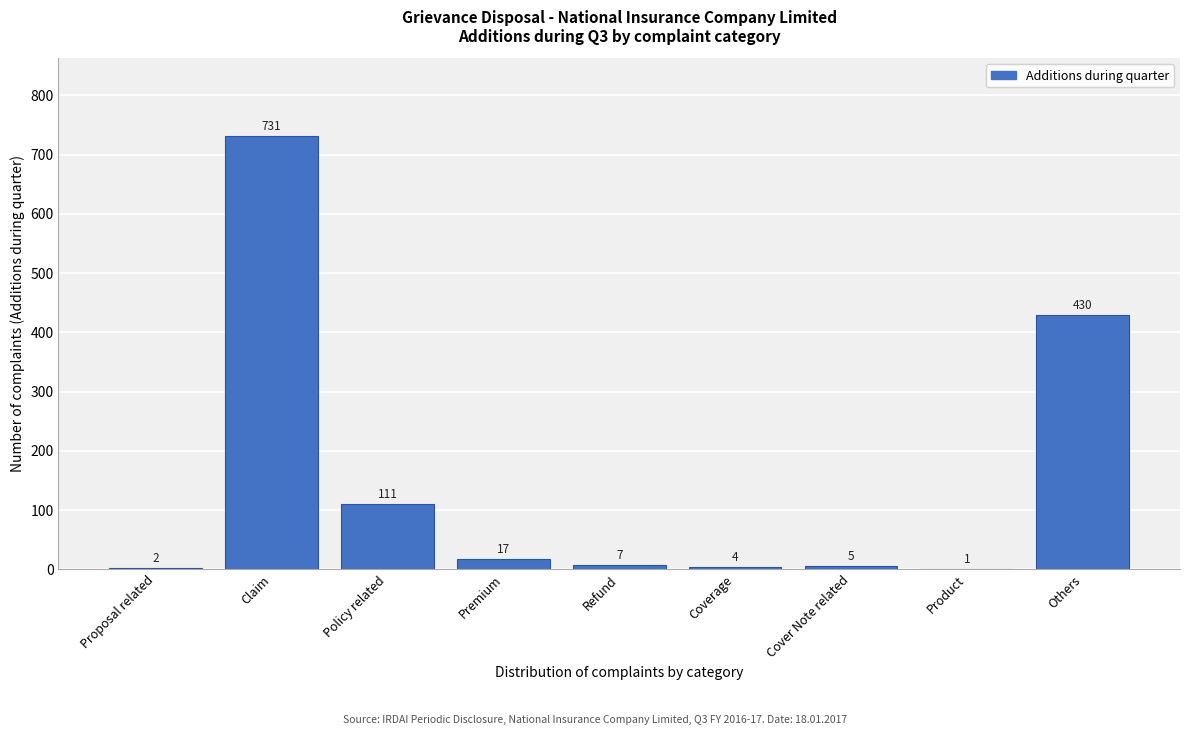

Reading left to right, what are all the values shown in this chart?

Proposal related=2	Claim=731	Policy related=111	Premium=17	Refund=7	Coverage=4	Cover Note related=5	Product=1	Others=430